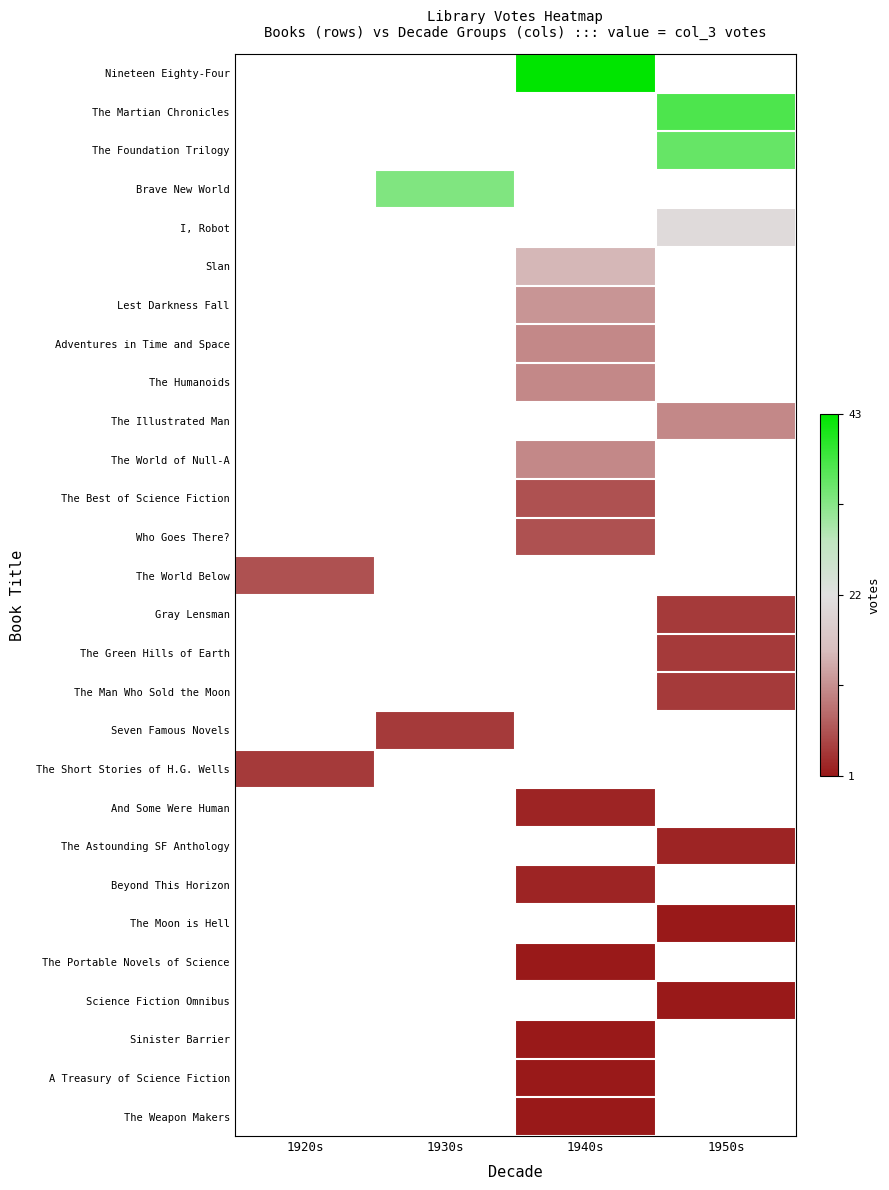

How many distinct data groups are displayed?

28